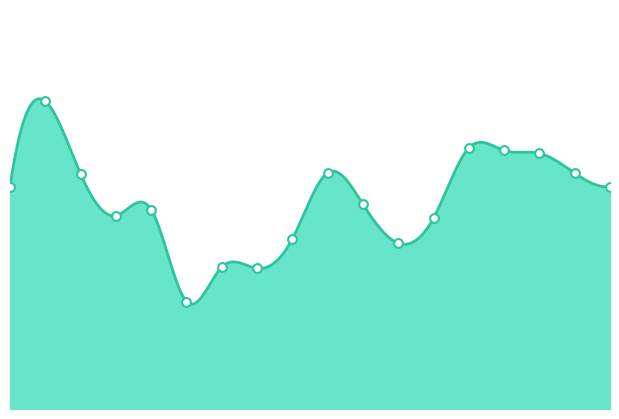

Which has a higher value, 02:00 or 02:30?

02:00